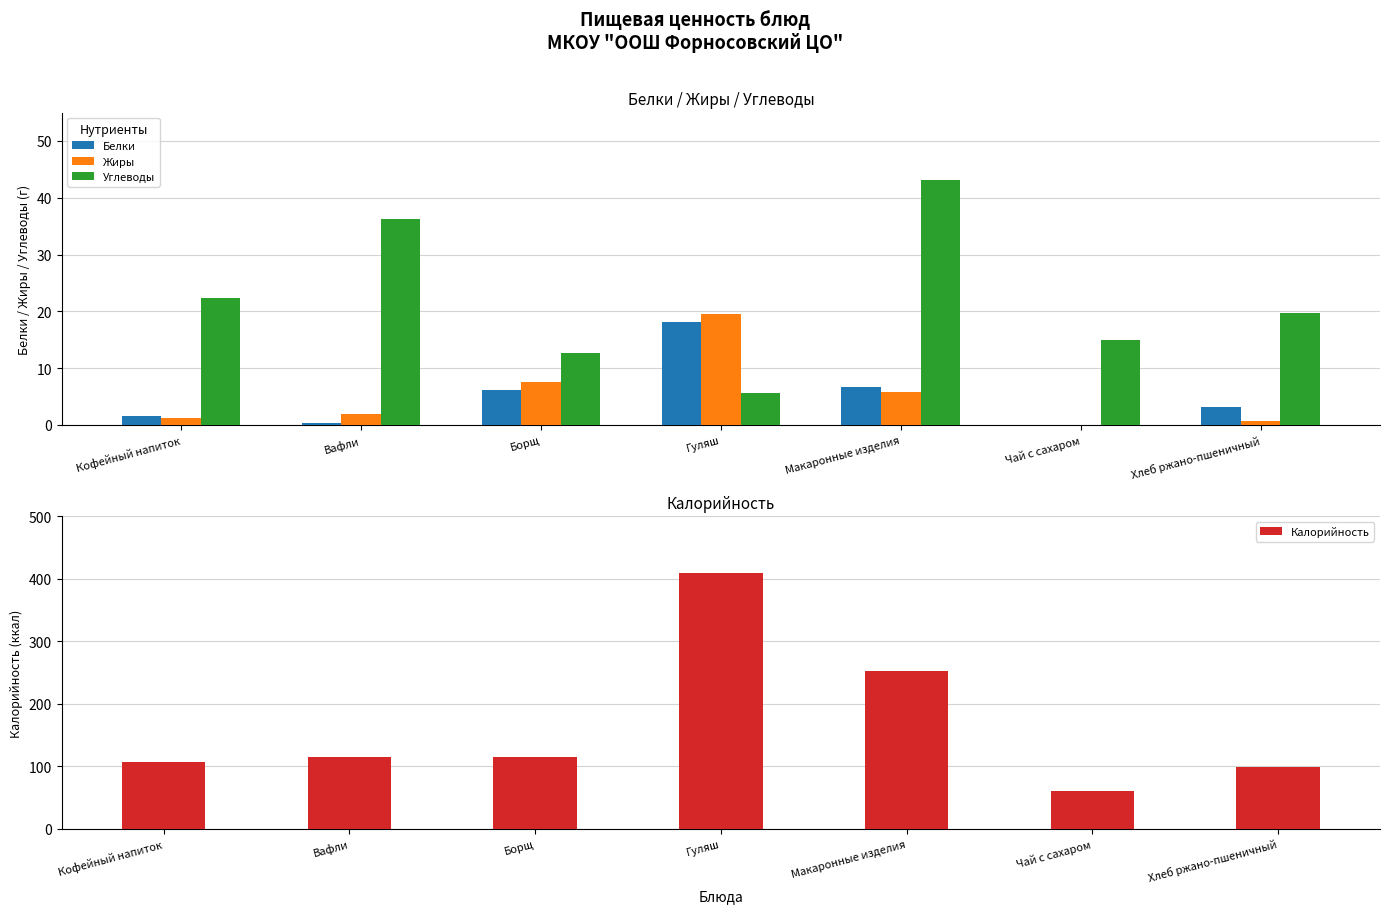

What is the sum of all Жиры values?

36.9